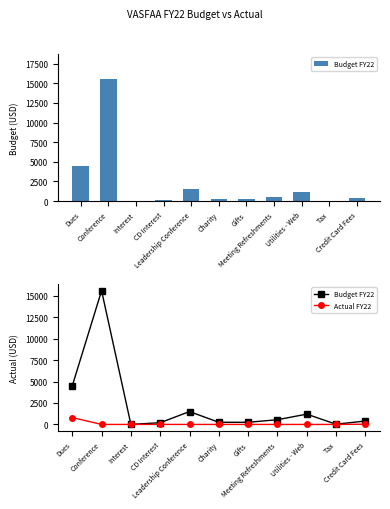

True or false: Actual FY22 has a value of -472.5 at Charity.

False